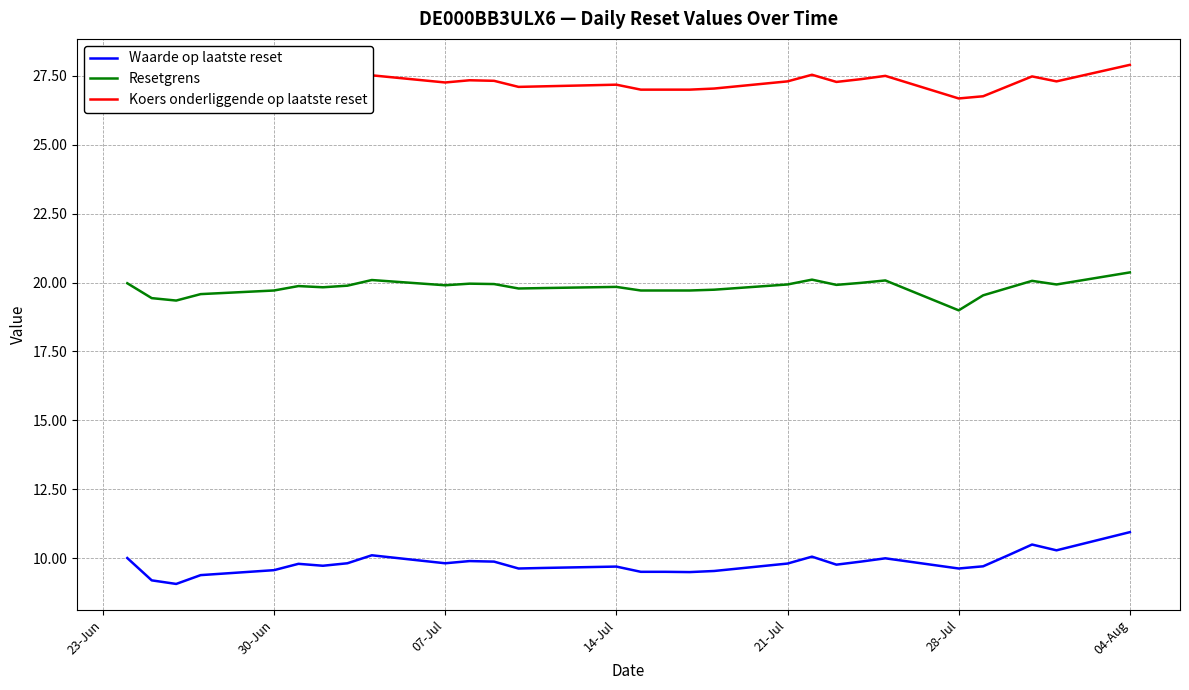

True or false: Resetgrens and Waarde op laatste reset cross at least once.

False